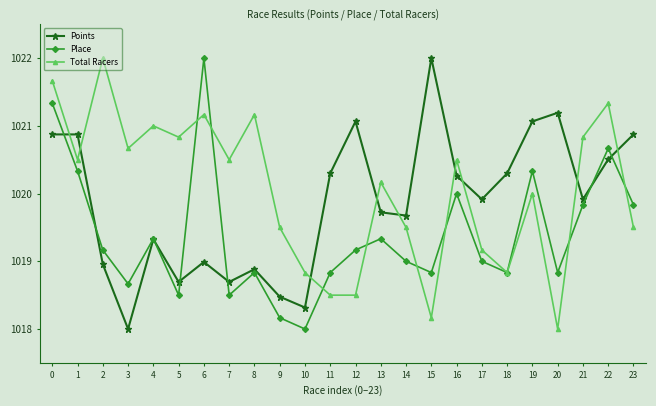

What is the sum of the Place values at 21 and 18?

2038.7